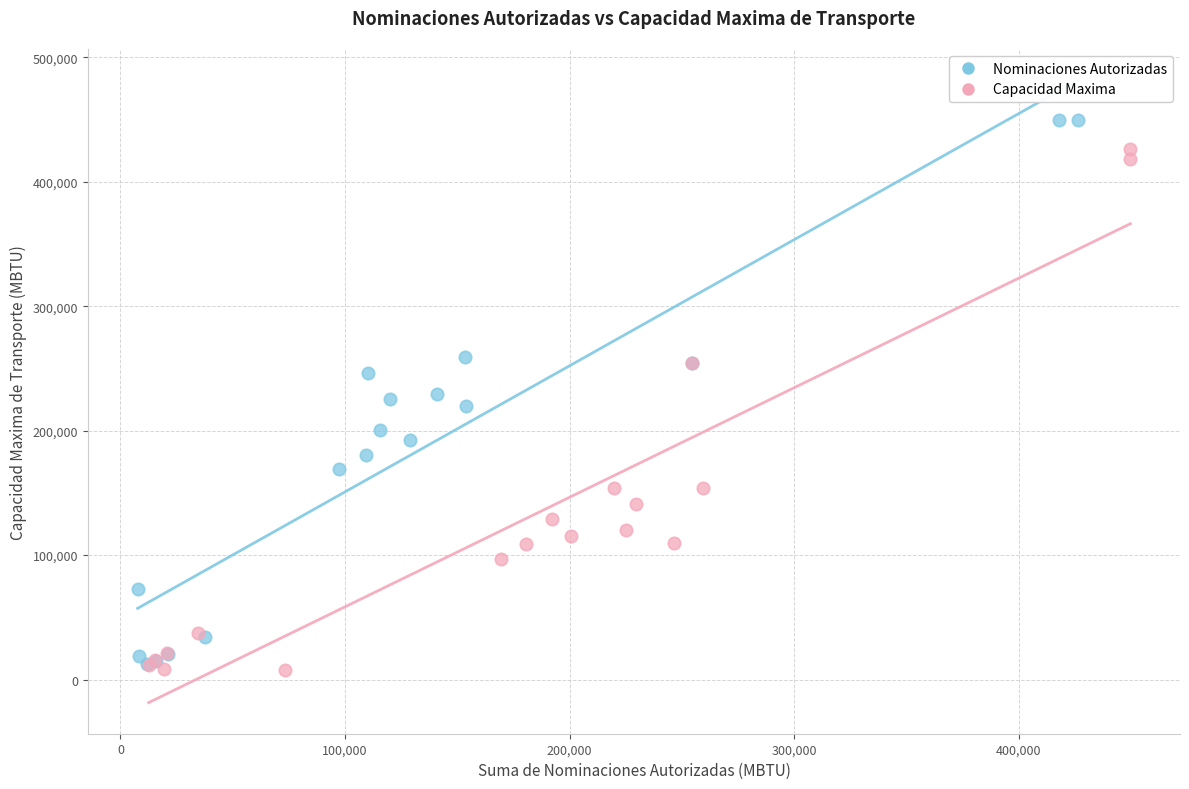

Which series contains the highest Y value?

Nominaciones Autorizadas